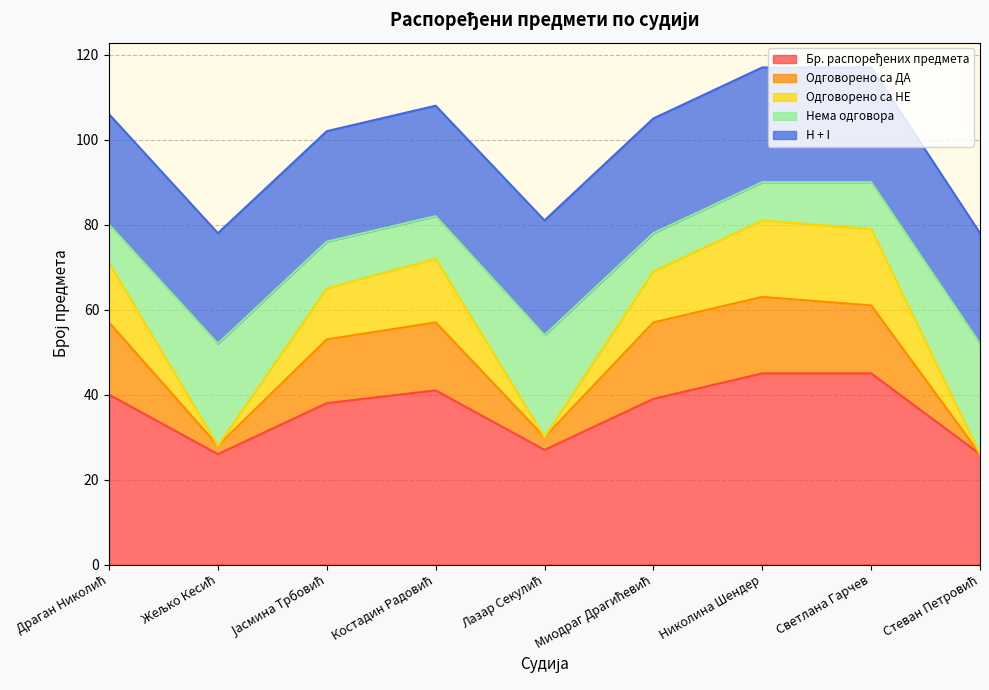

What is the value of the Бр. распоређених предмета point at the 4th from the left?

41